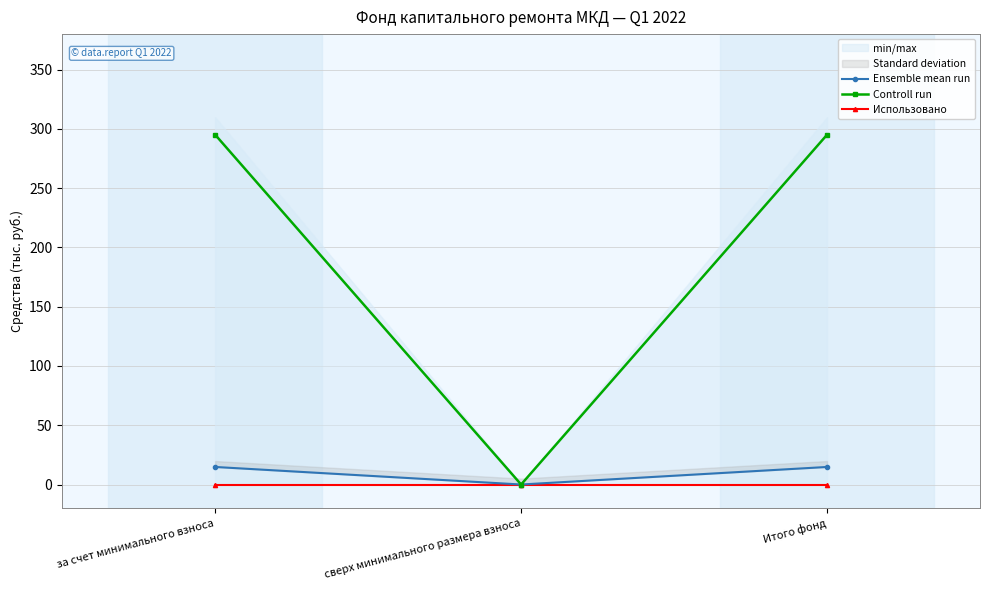

Where is Controll run nearest to the value 147?

сверх минимального размера взноса